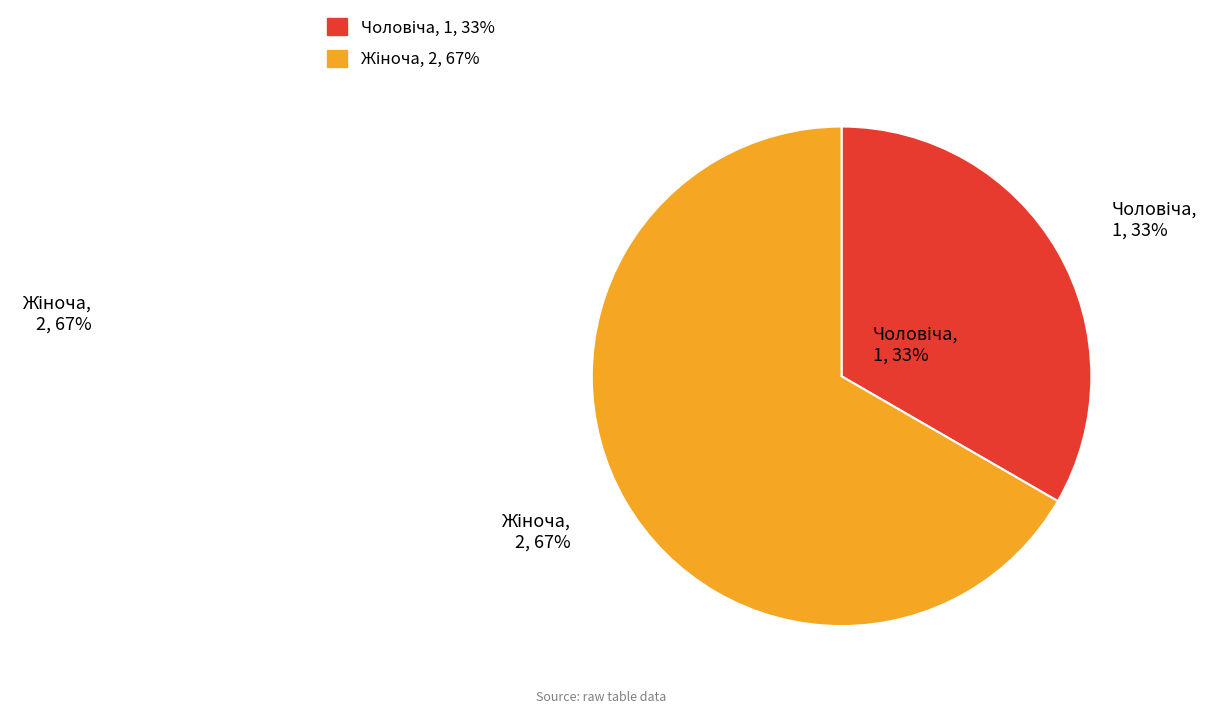

What portion of the pie excludes Чоловіча?

66.7%